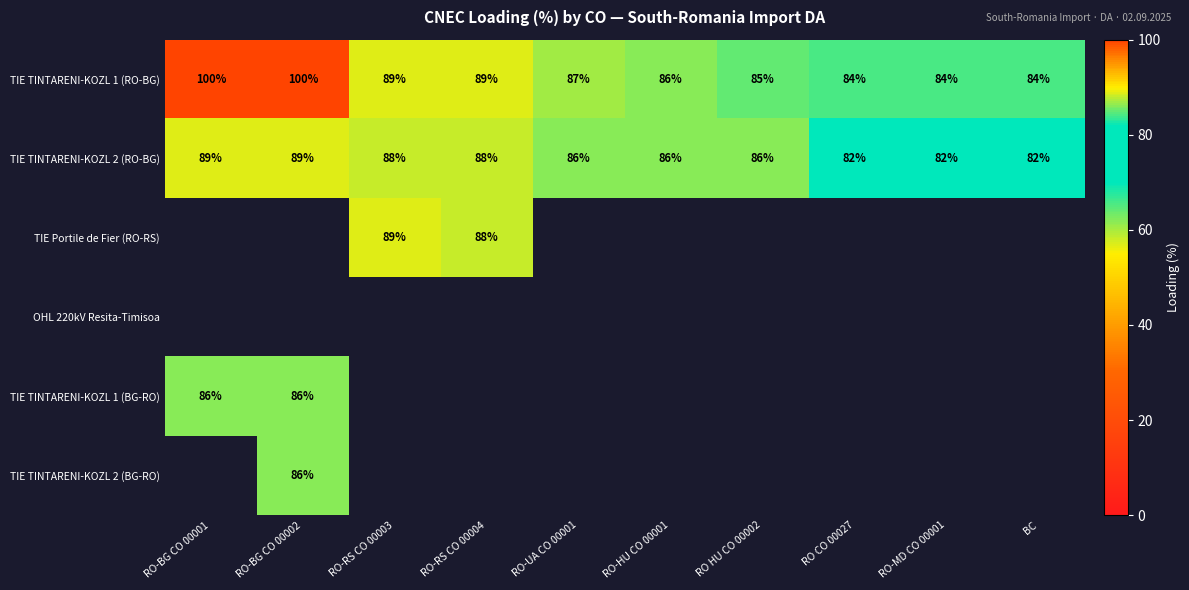

What is the sum of the TIE TINTARENI-KOZL 2 (RO-BG) values at RO-BG CO 00001 and RO-RS CO 00004?

177